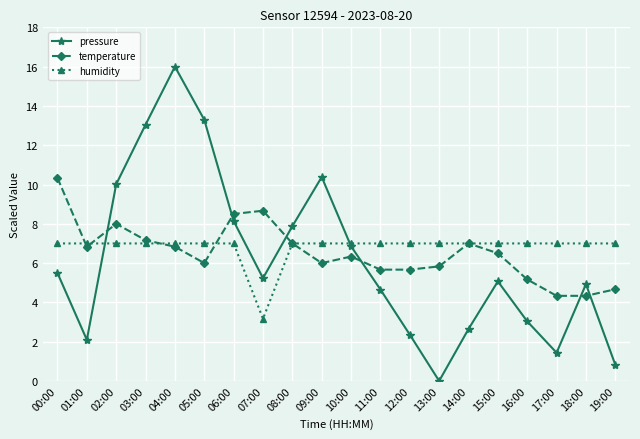

What is the difference between the second highest and second lowest values in the temperature series?

4.3